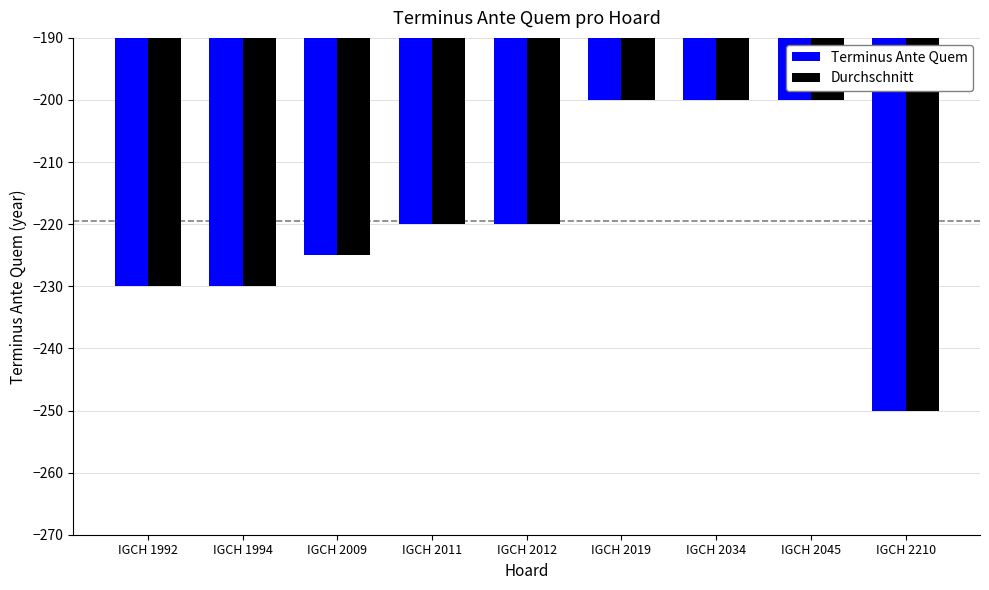

What is the difference between the second highest and minimum values in the Durchschnitt series?

50